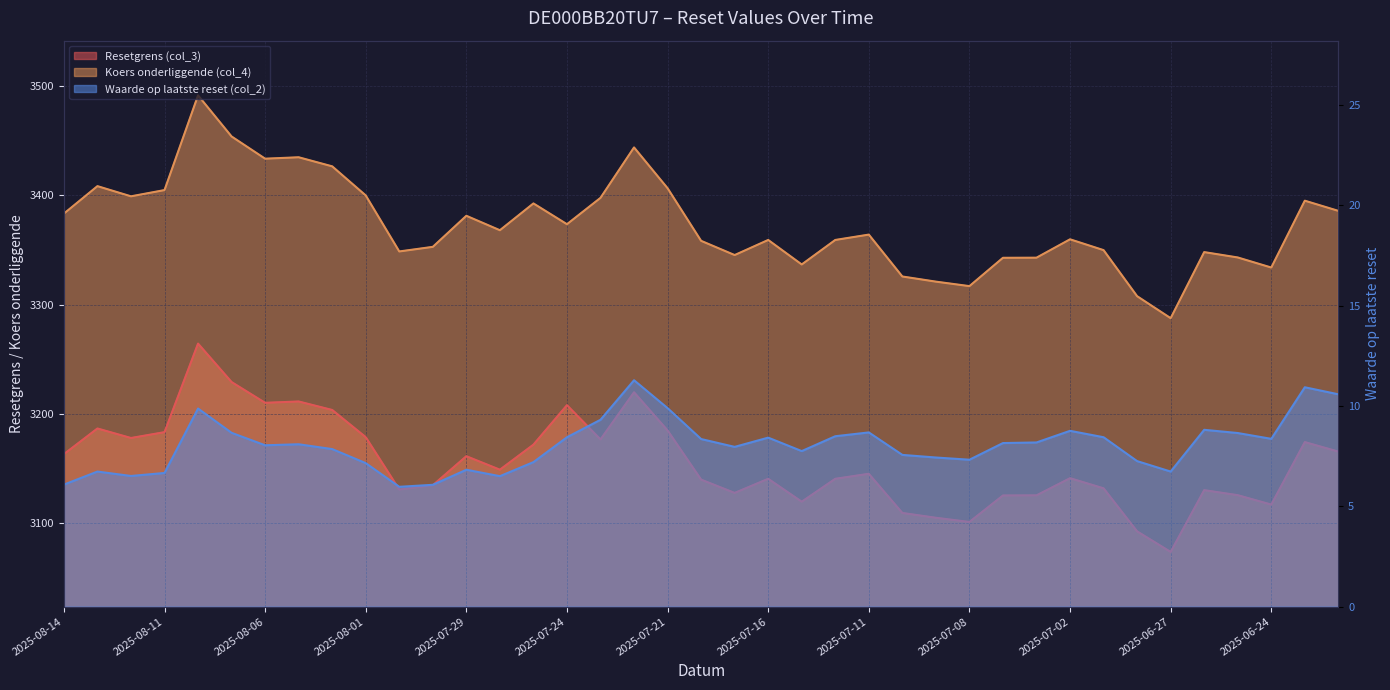

Read the Koers onderliggende (col_4) value at 2025-06-30.

3307.7